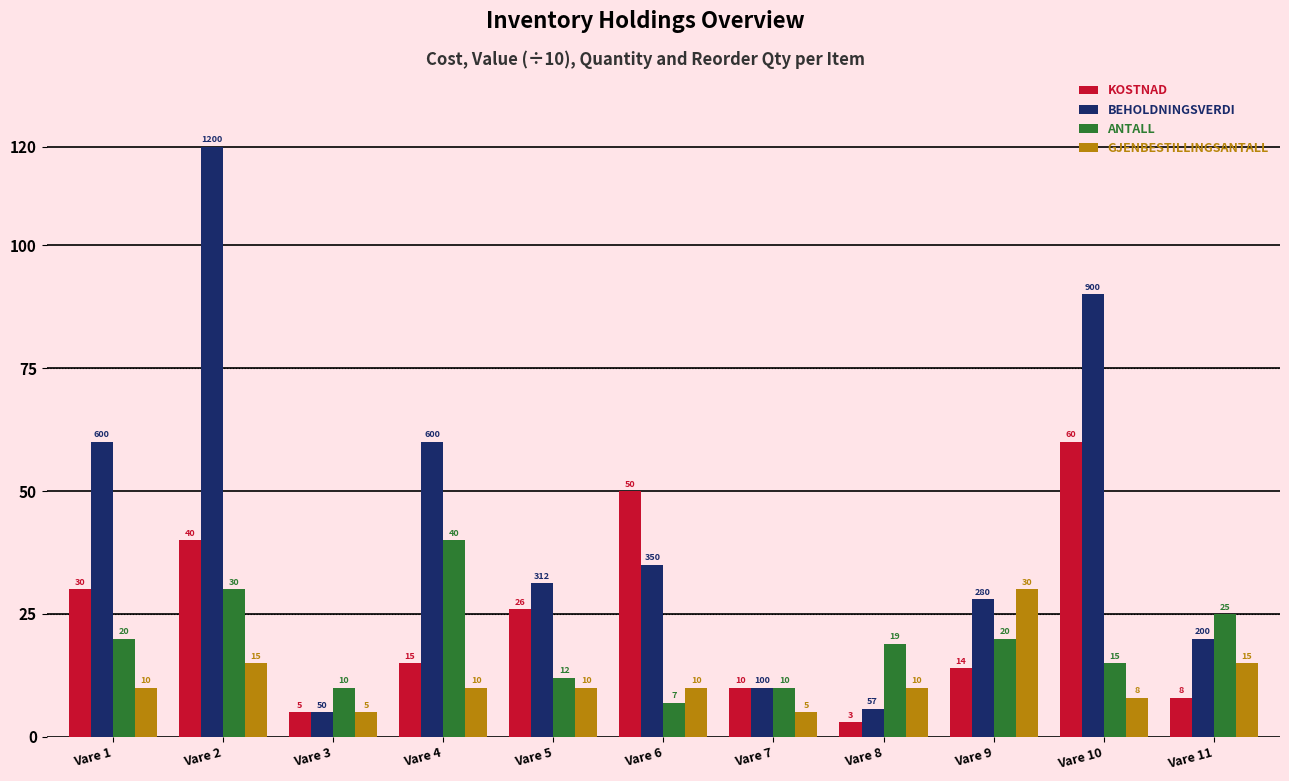

Where does the BEHOLDNINGSVERDI series first go above 31?

Vare 1